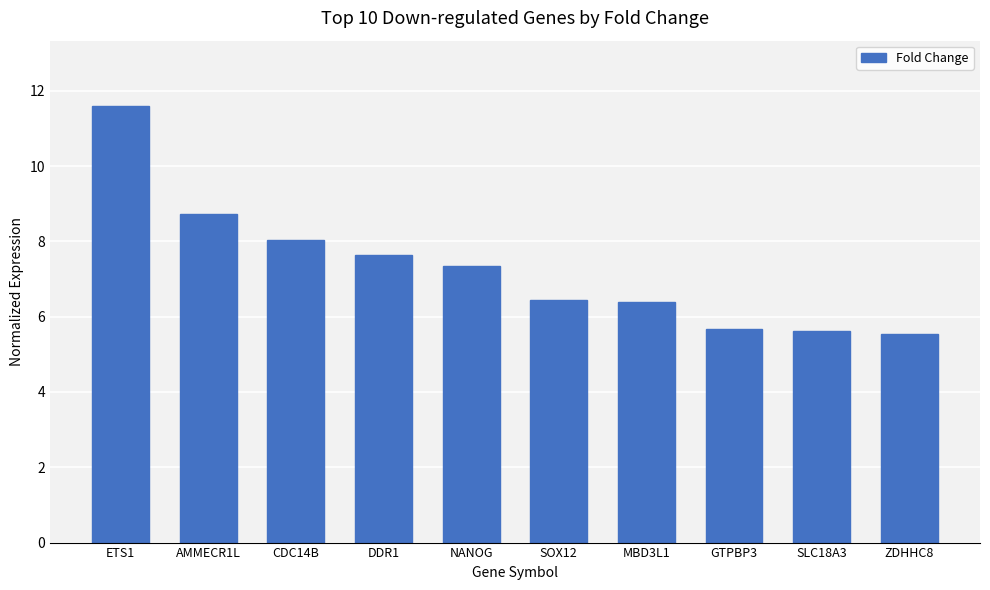

Does the chart contain stacked bars?

No